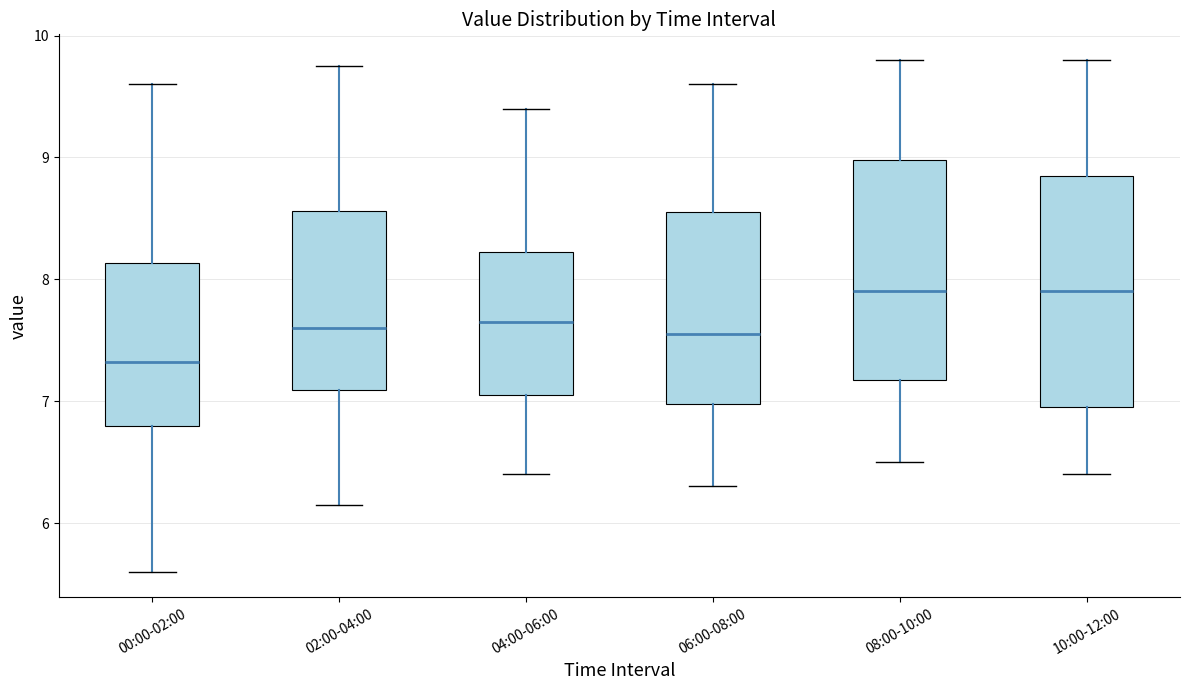

Where does the median line of the box for 06:00-08:00 sit on the y-axis? The values are not printed on the chart, so give them approximately, as read against the axis.

7.6